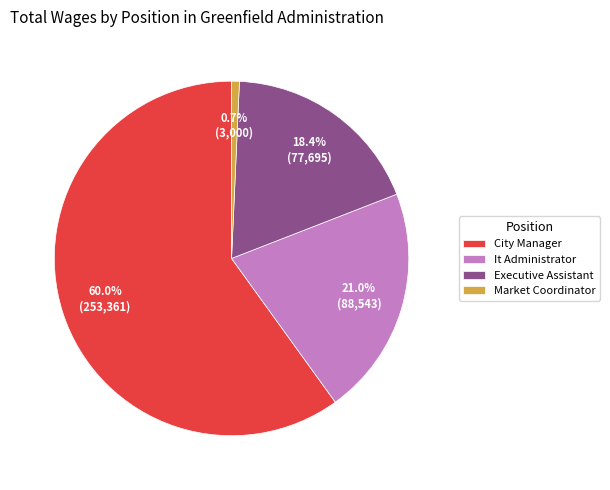

To the nearest percent, what percentage of the pie is City Manager?

60%